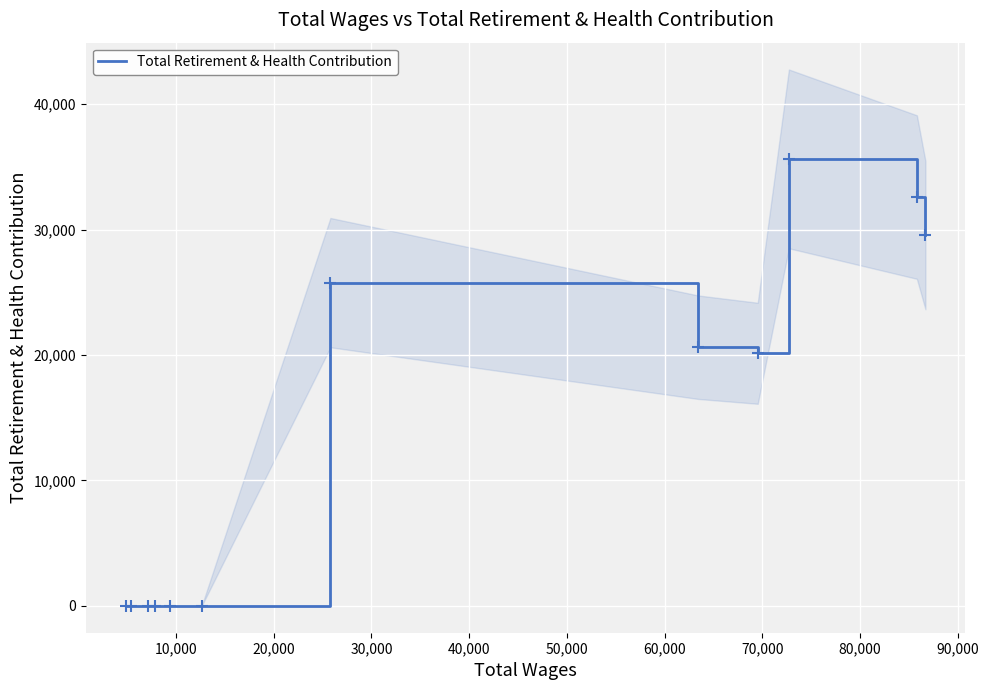

How many lines are shown in the chart?

1